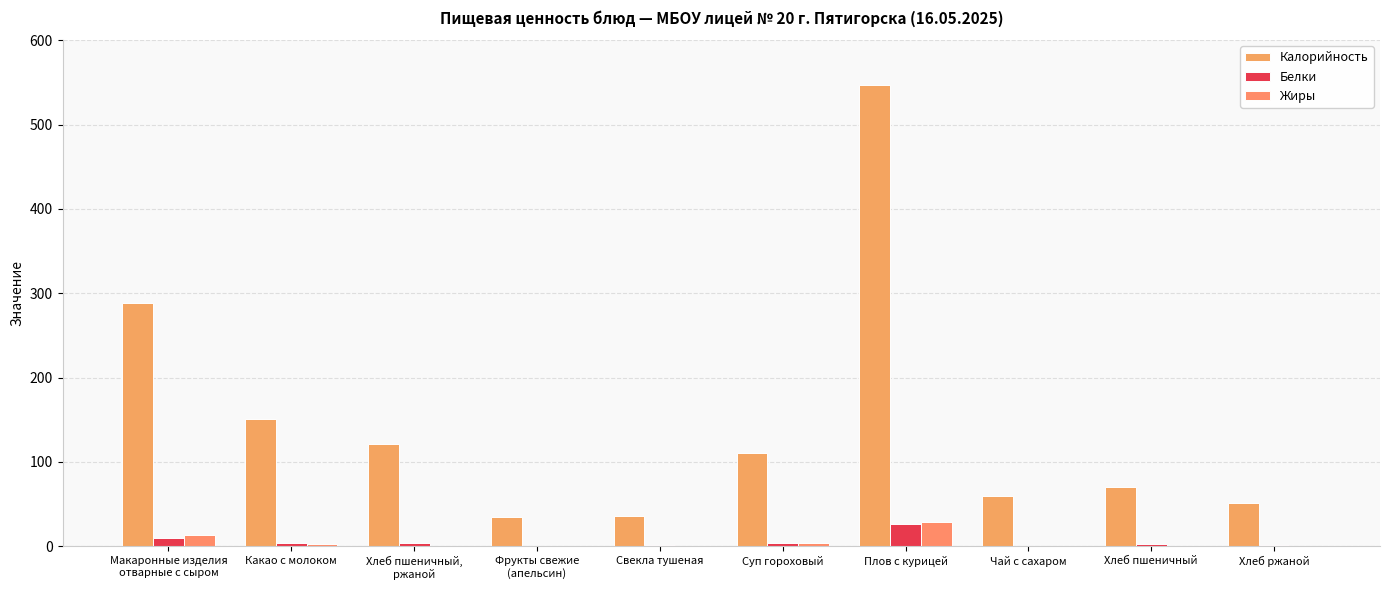

How many distinct data groups are displayed?

3